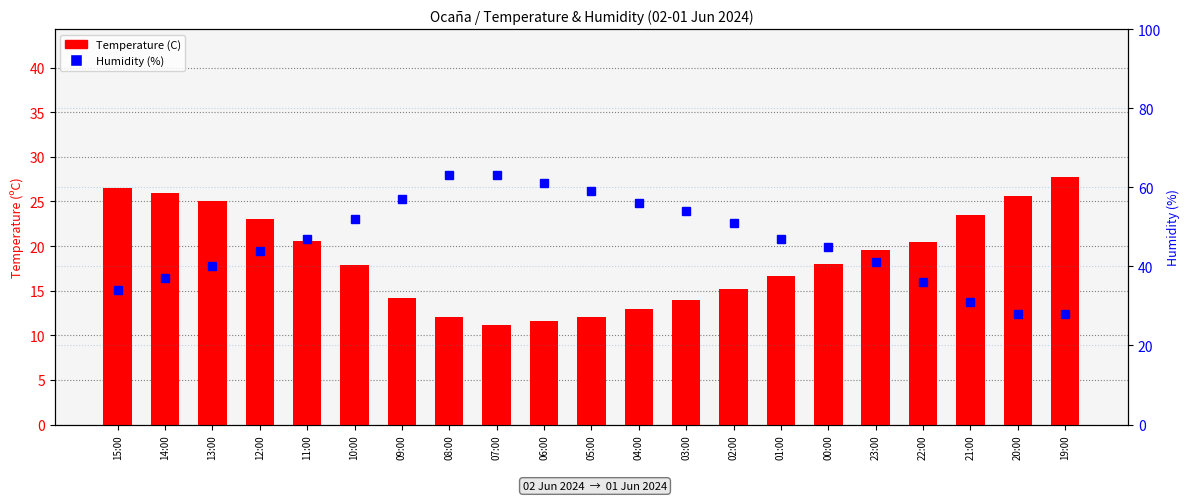

What is the difference between the Humidity (%) values at 06:00 and 23:00?

20.0